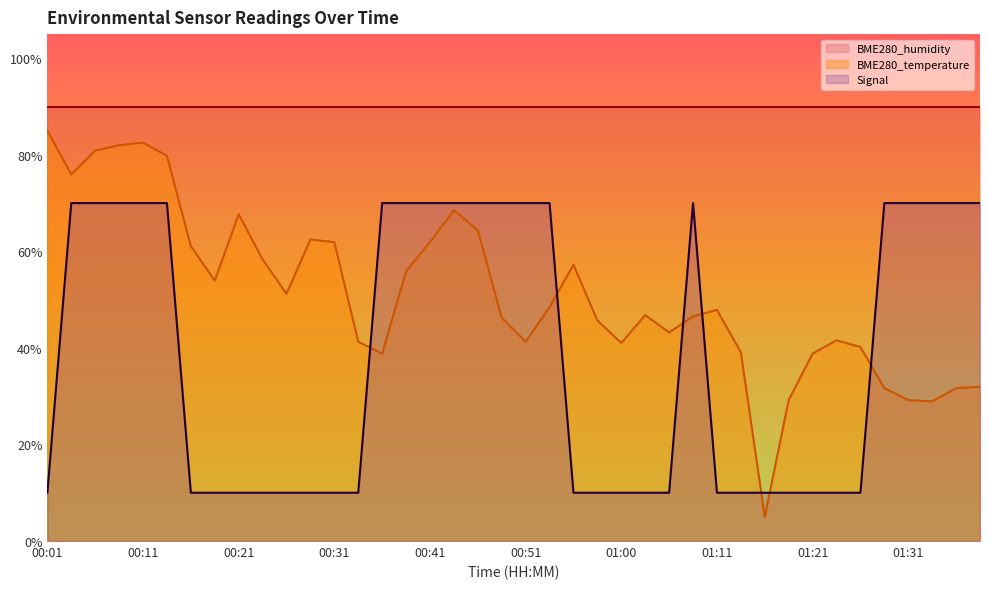

Which series has the largest total across all categories?

BME280_humidity